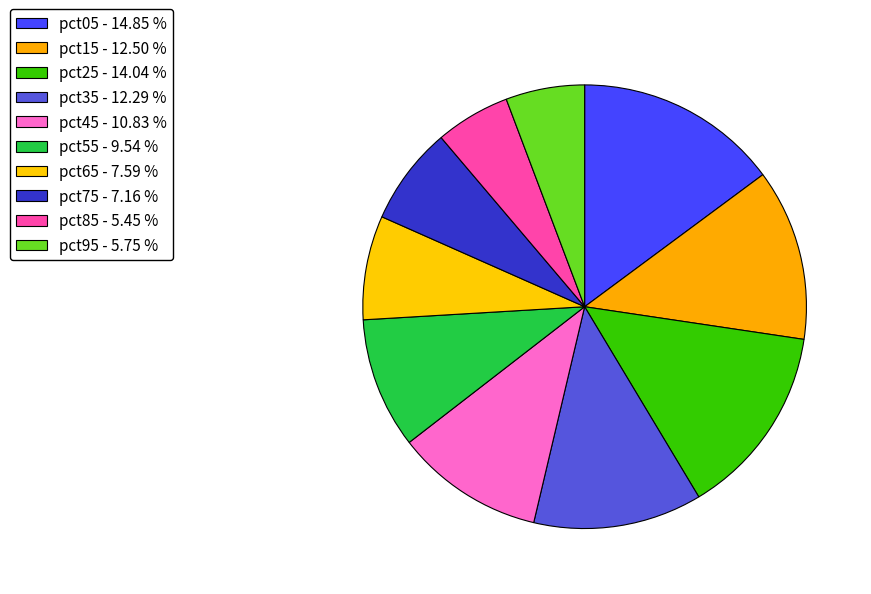

Rank the categories by value from highest to lowest.

pct05, pct25, pct15, pct35, pct45, pct55, pct65, pct75, pct95, pct85